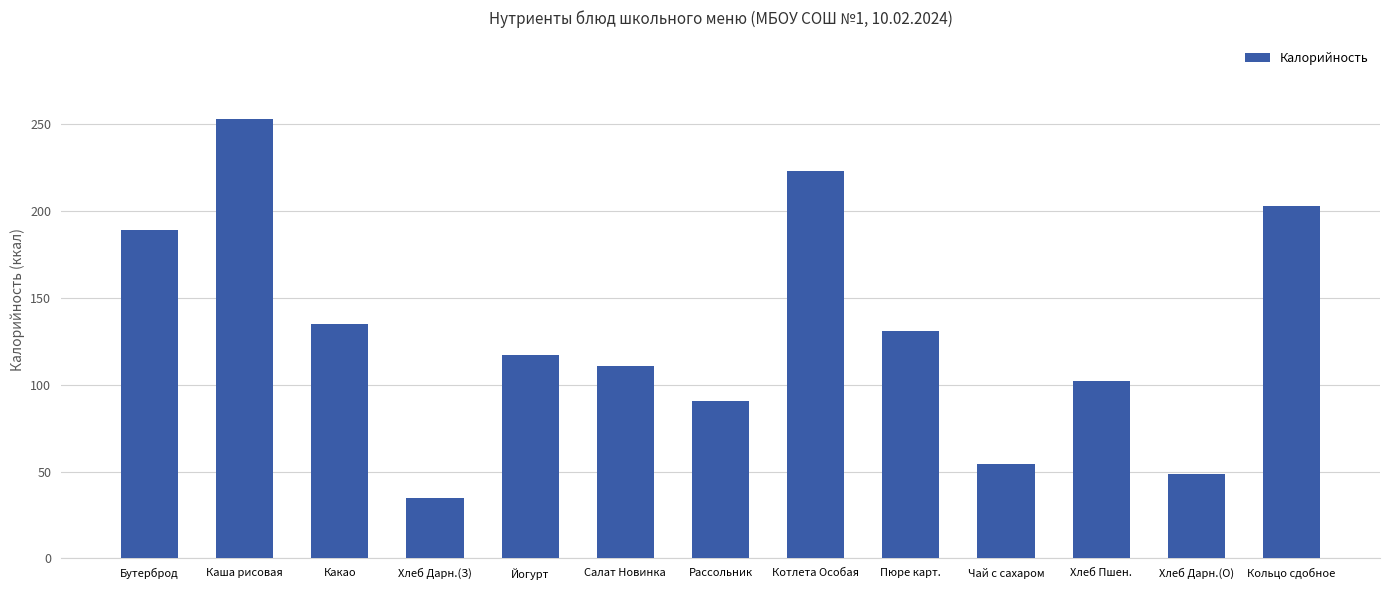

What is the value of the 6th bar from the left?

110.6